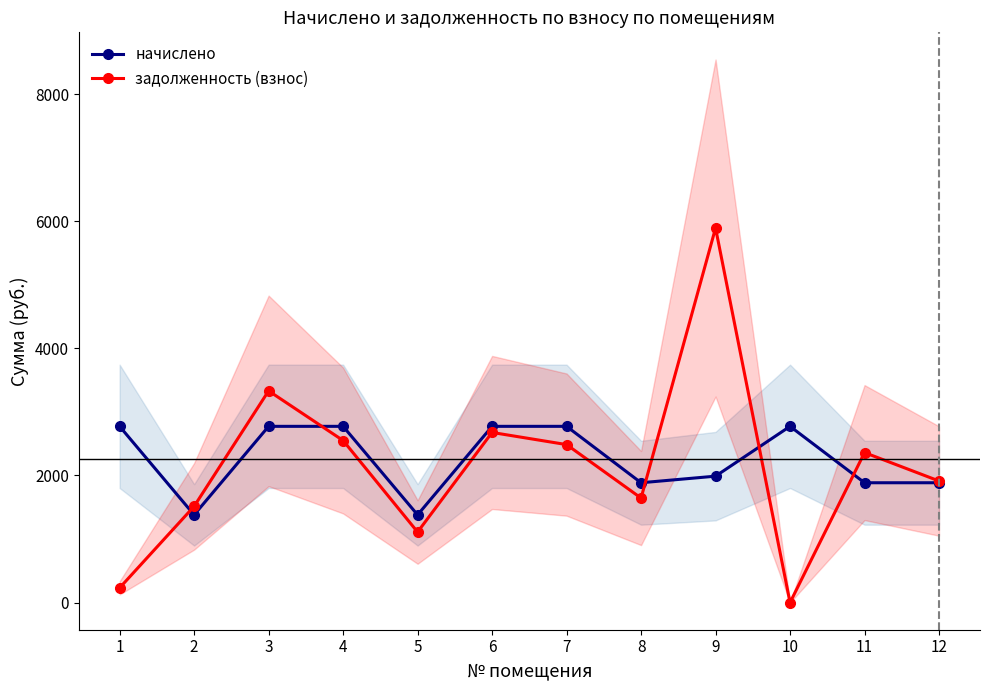

Between 7 and 9, which is larger?

7